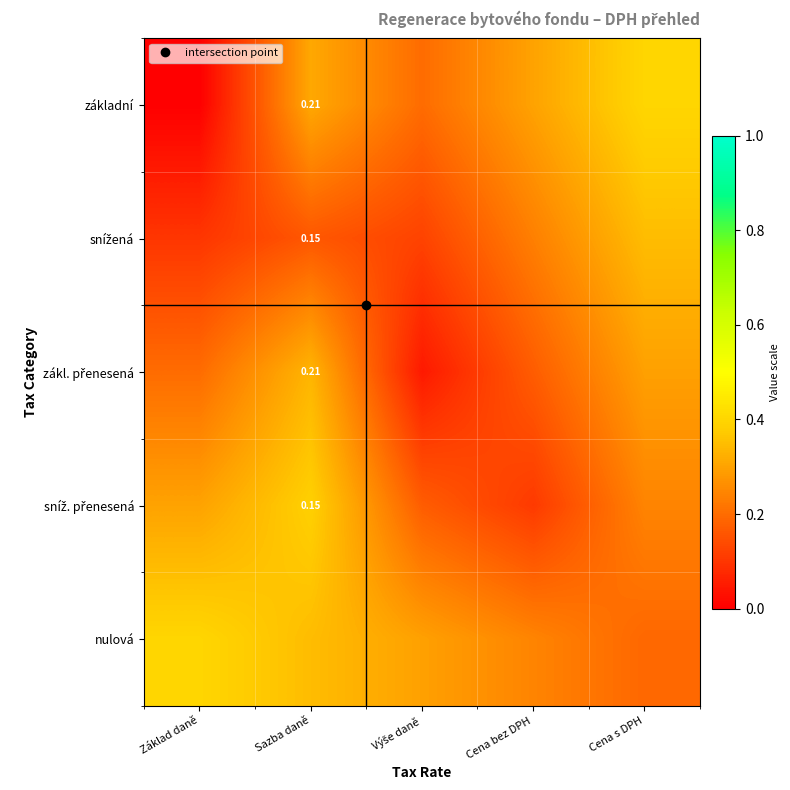

What value does the nulová series have at Cena s DPH?

0.2